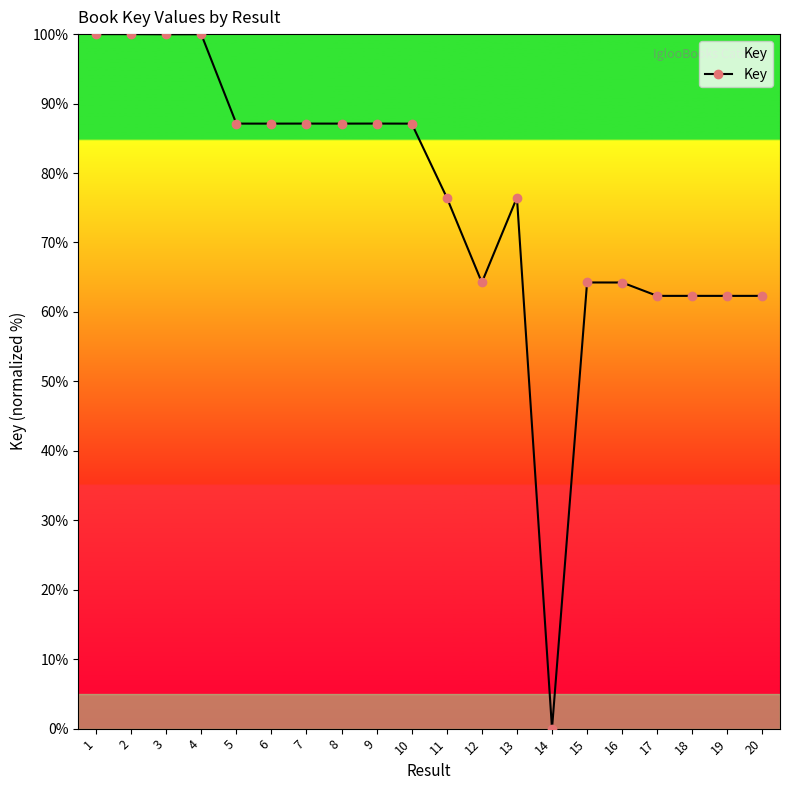

Is this an area chart (filled region under the line)?

No